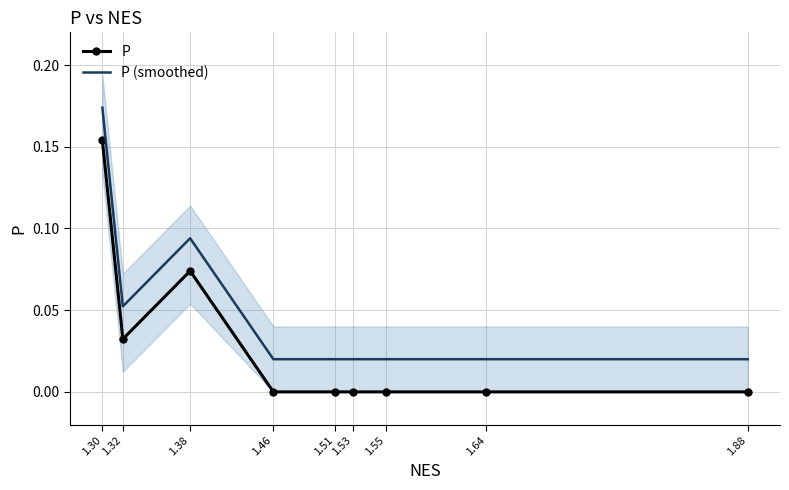

Which has a higher value, 1.38 or 1.64?

1.38